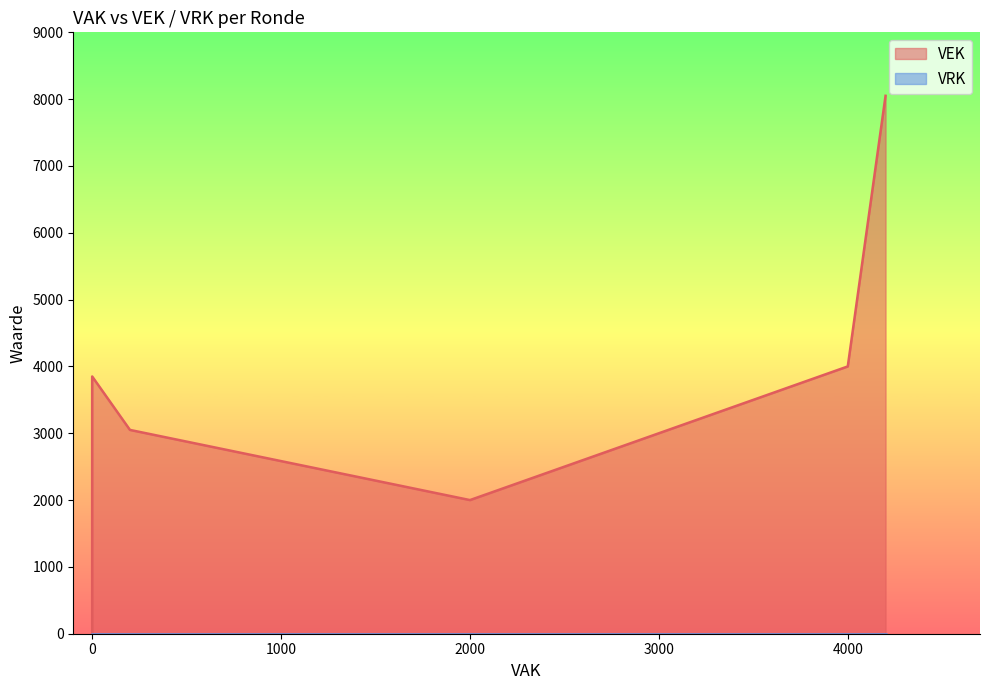

What is the maximum value shown in the chart?

8050